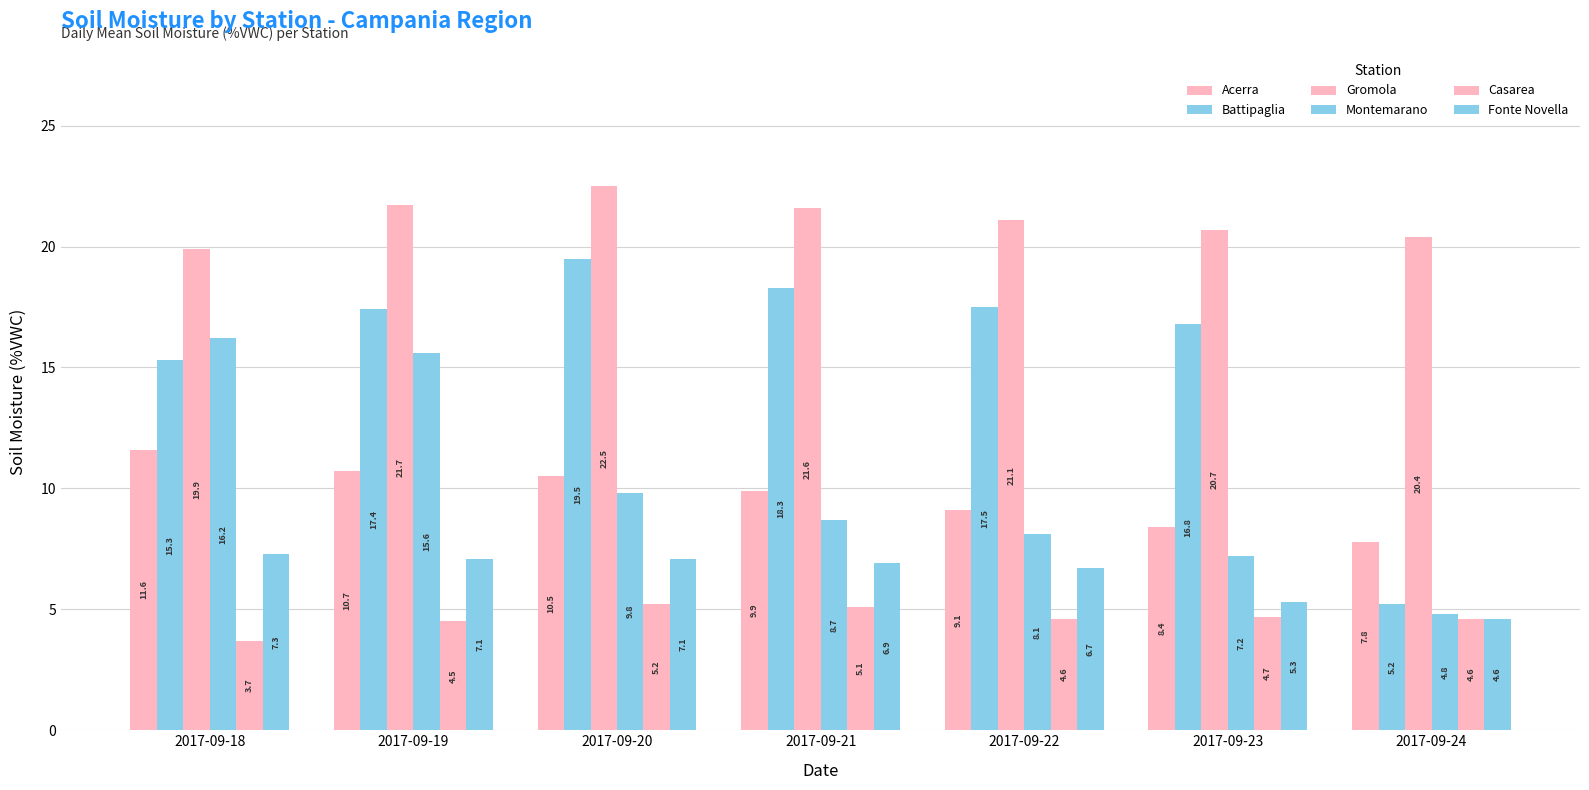

Between 2017-09-21 and 2017-09-22, which is larger?

2017-09-21